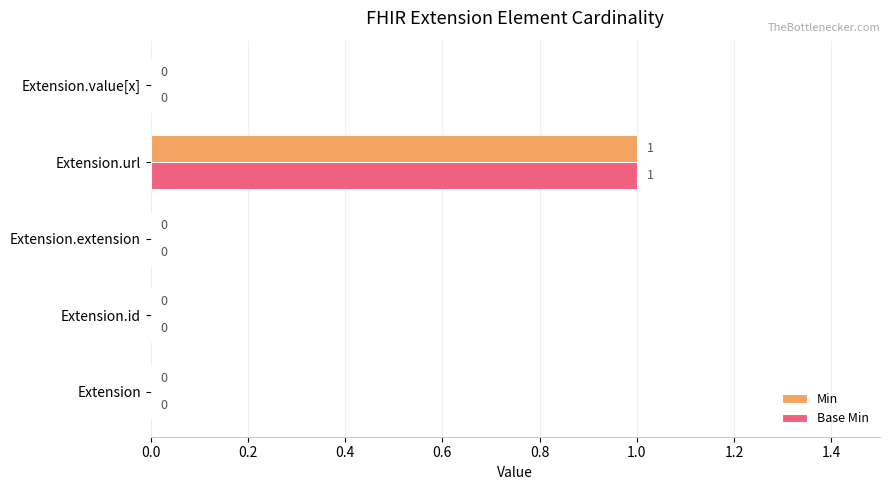

At which category is the sum across all series the highest?

Extension.url